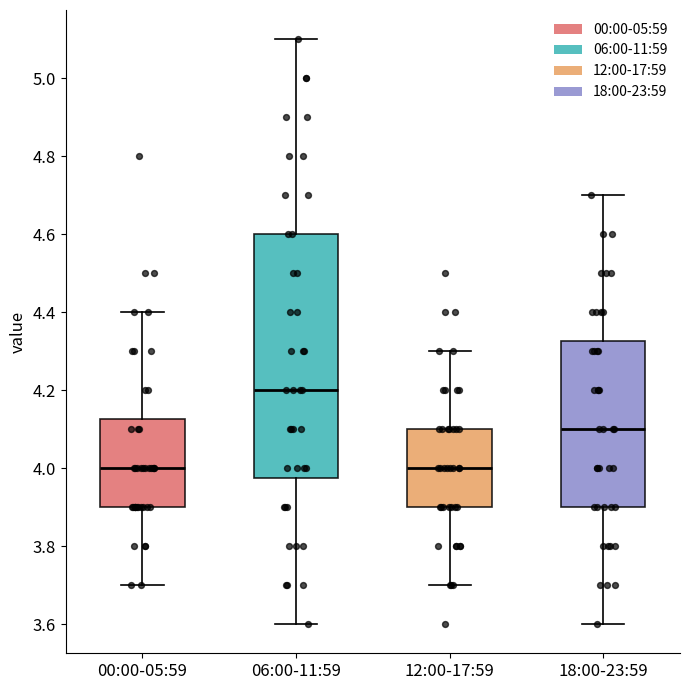

Which box's median line is the highest?

06:00-11:59